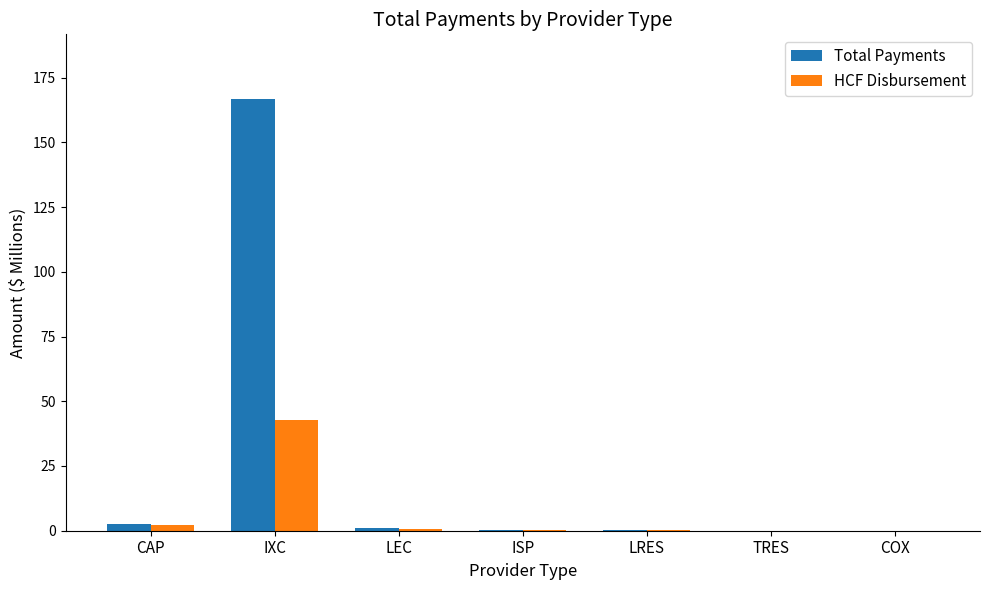

Which series has the largest total across all categories?

Total Payments